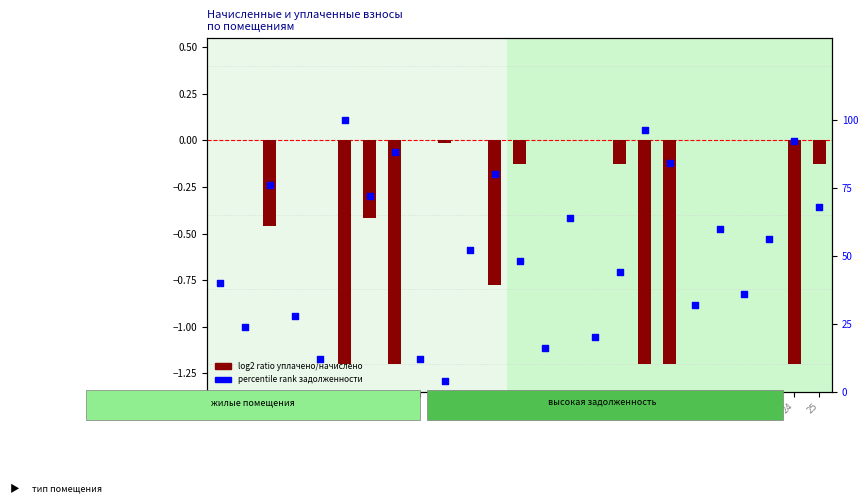

Is the value of log2 ratio at 14 greater than the value of percentile rank within the sample at 21?

No